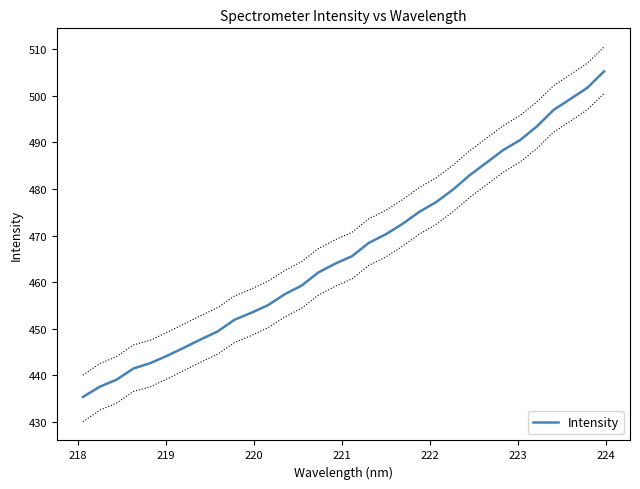

Reading right to left, list all the values displayed in this chart.

505.3	501.7	499.3	497.0	493.4	490.5	488.4	485.6	483.0	479.8	477.2	475.1	472.5	470.2	468.4	465.6	464.0	462.1	459.3	457.4	455.0	453.4	451.9	449.4	447.7	445.9	444.2	442.6	441.4	439.0	437.5	435.3